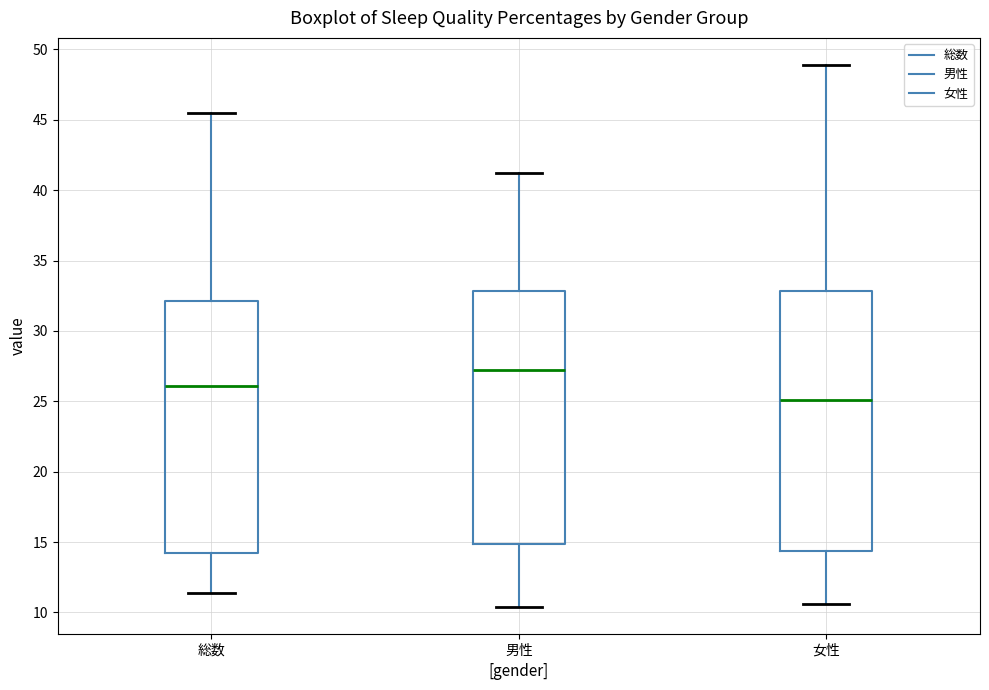

Where does the lower whisker of the box for 総数 end on the y-axis? The values are not printed on the chart, so give them approximately, as read against the axis.

11.5